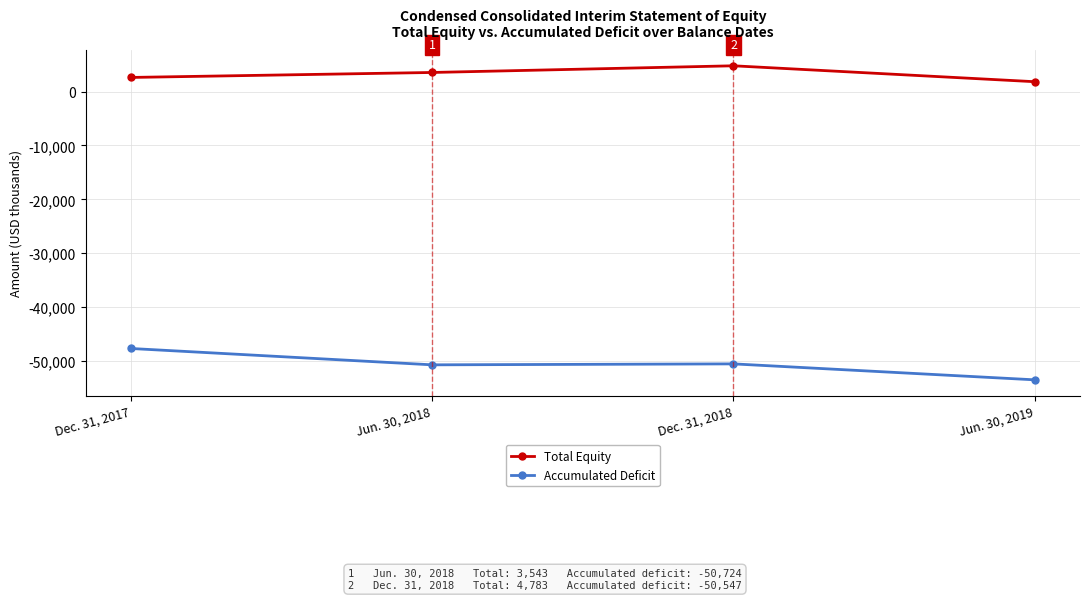

List the labels in order of Total Equity value, smallest first.

Jun. 30, 2019, Dec. 31, 2017, Jun. 30, 2018, Dec. 31, 2018